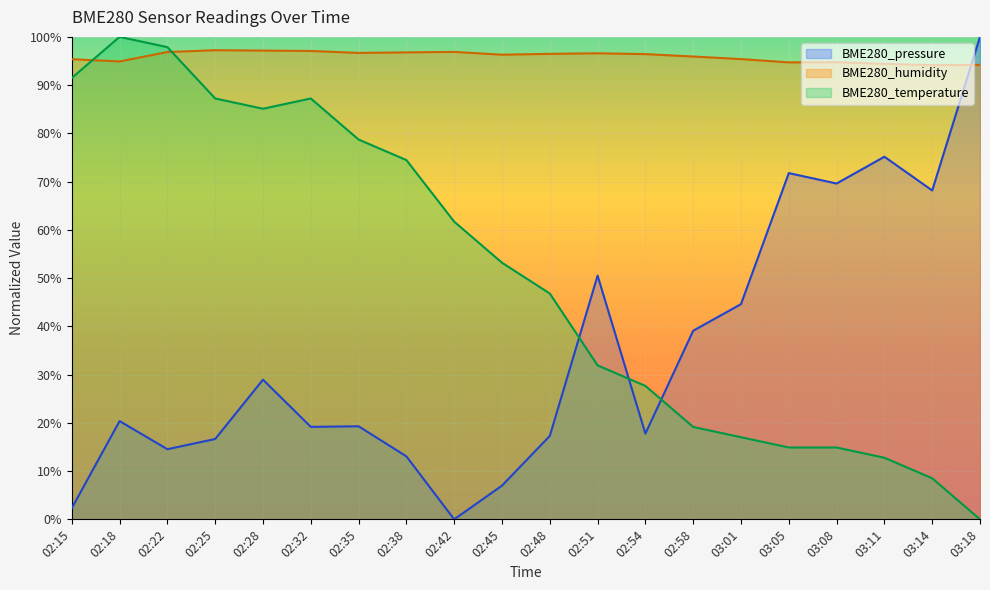

The value of BME280_temperature at 02:38 is 40.0. True or false?

False